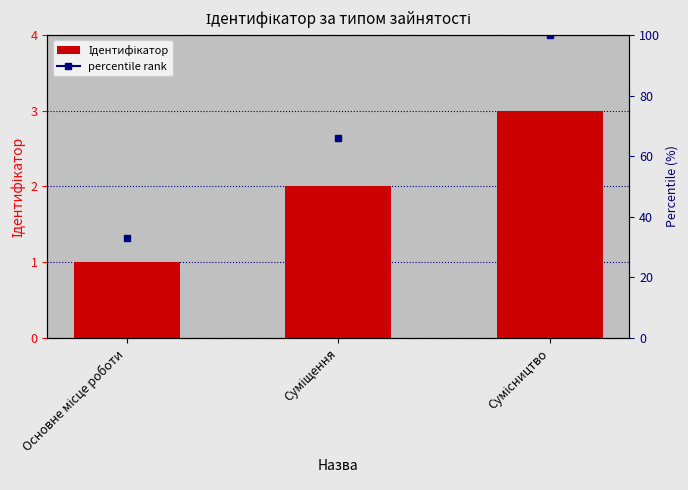

Reading right to left, extract all data points from this chart.

3	2	1